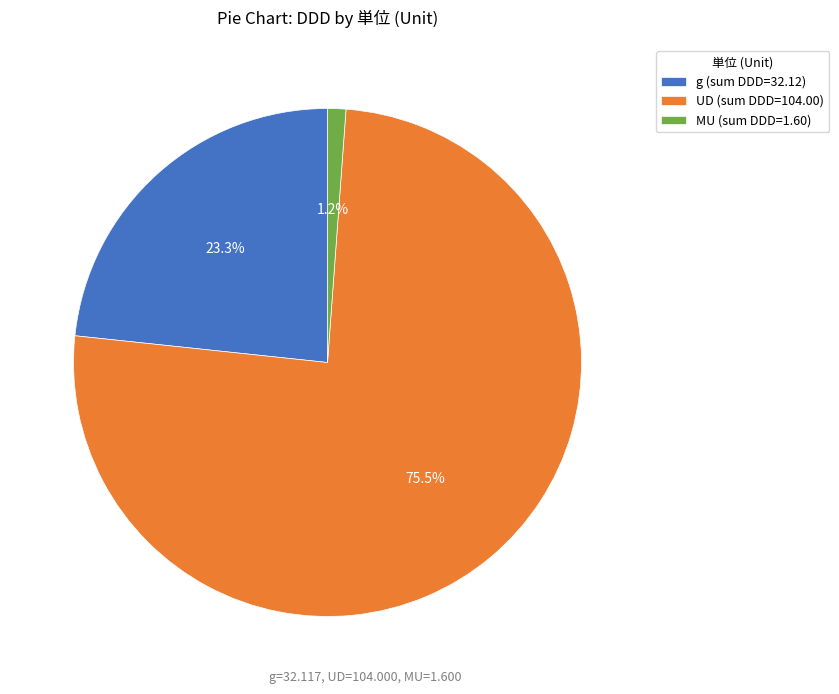

What is the largest slice in the pie chart?

UD (sum DDD=104.00)